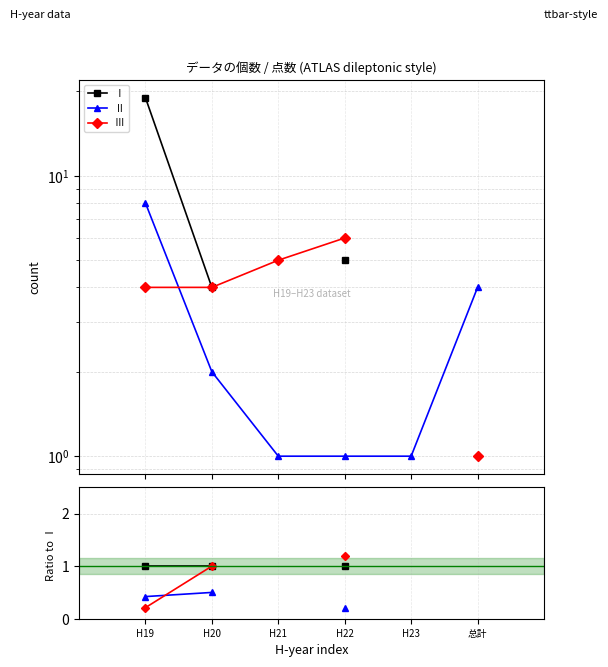

True or false: Ⅱ and Ⅰ cross at least once.

False